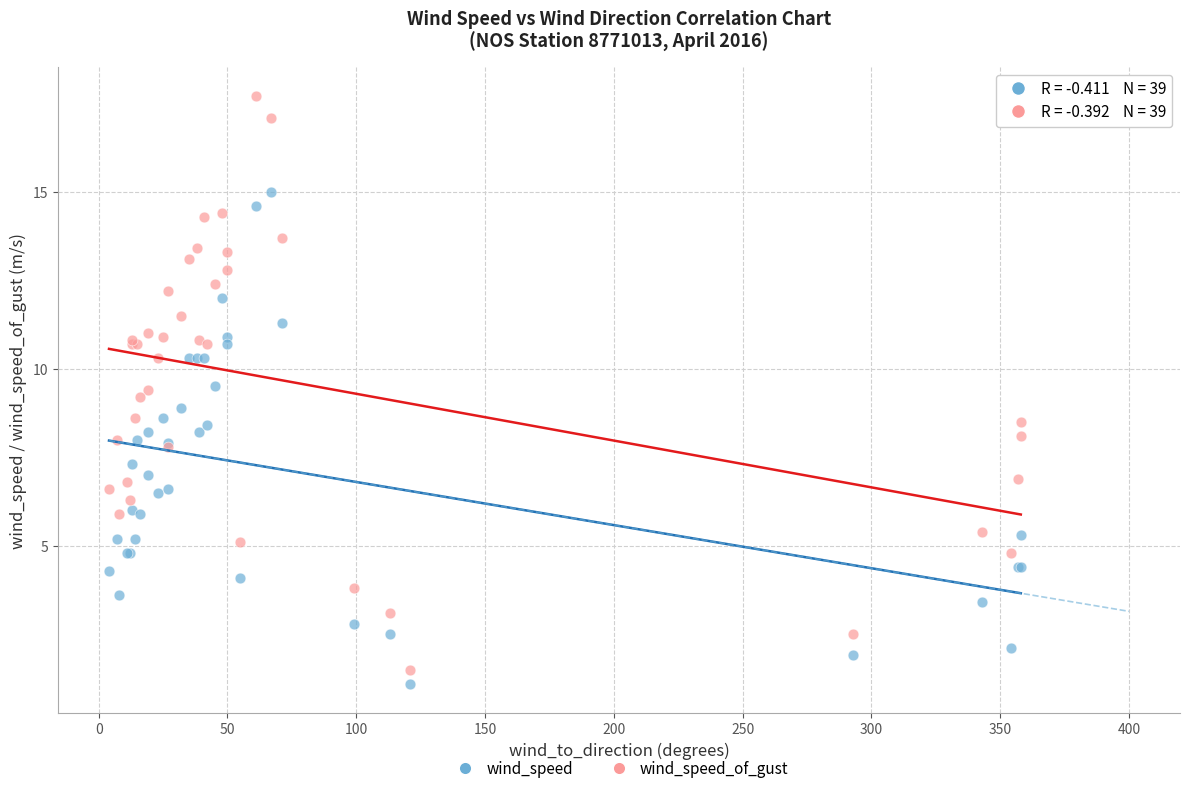

Which series contains the highest Y value?

wind_speed_of_gust